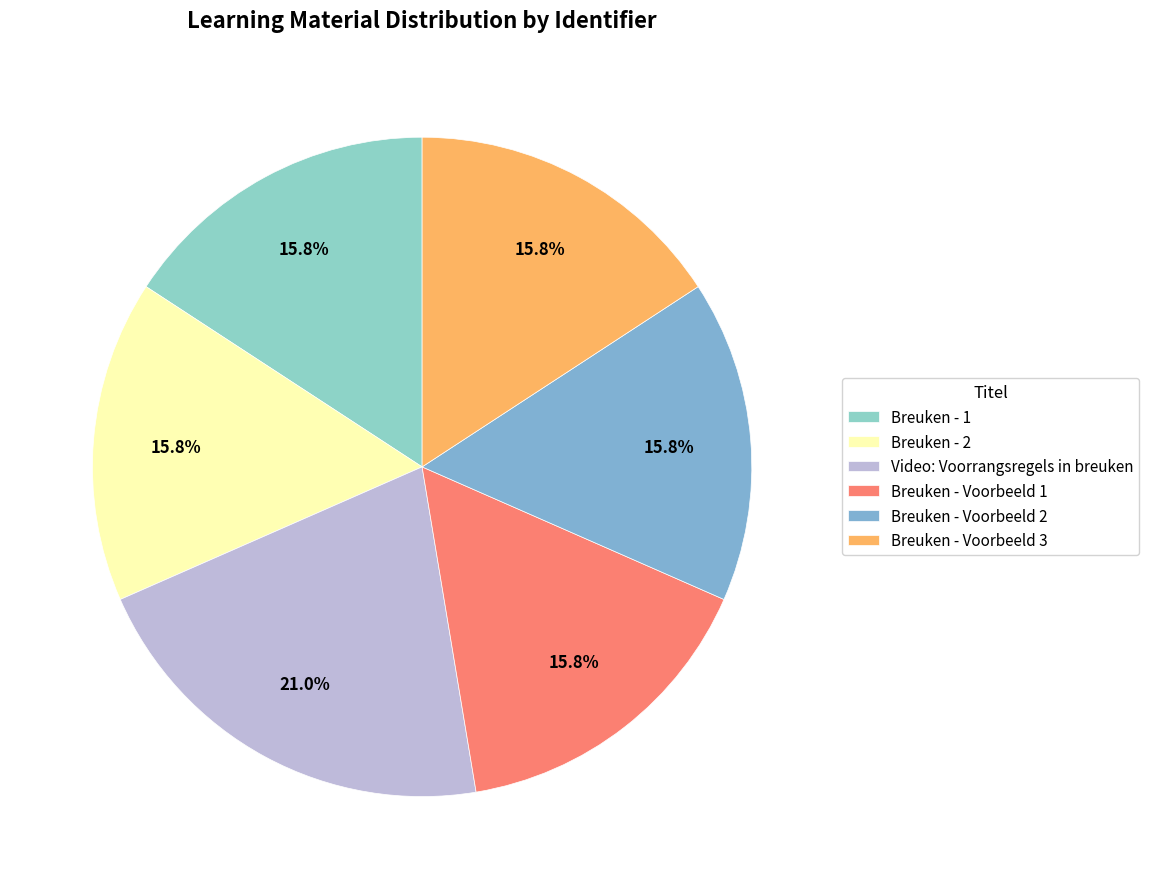

True or false: Breuken - Voorbeeld 3 accounts for 6% of the total.

False